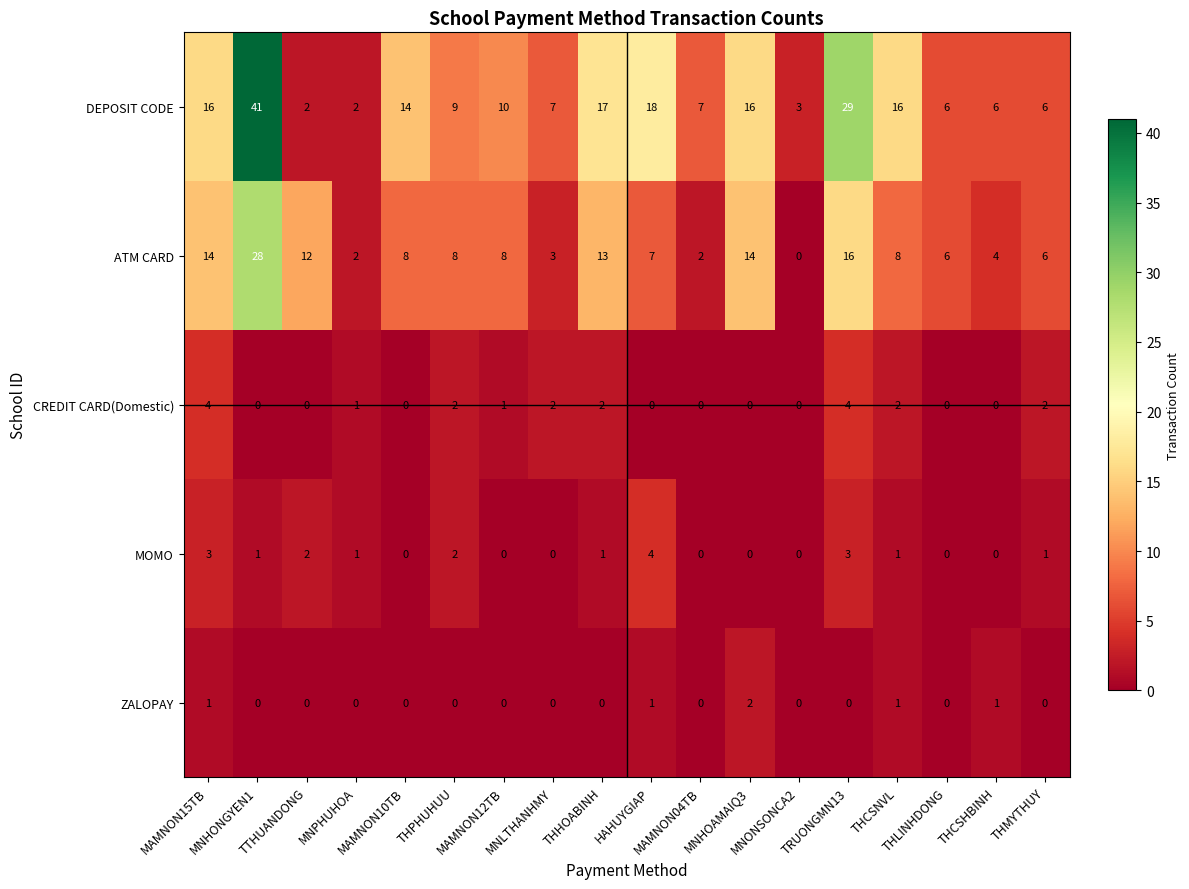

Count the MOMO values in the range 0 to 2.

15